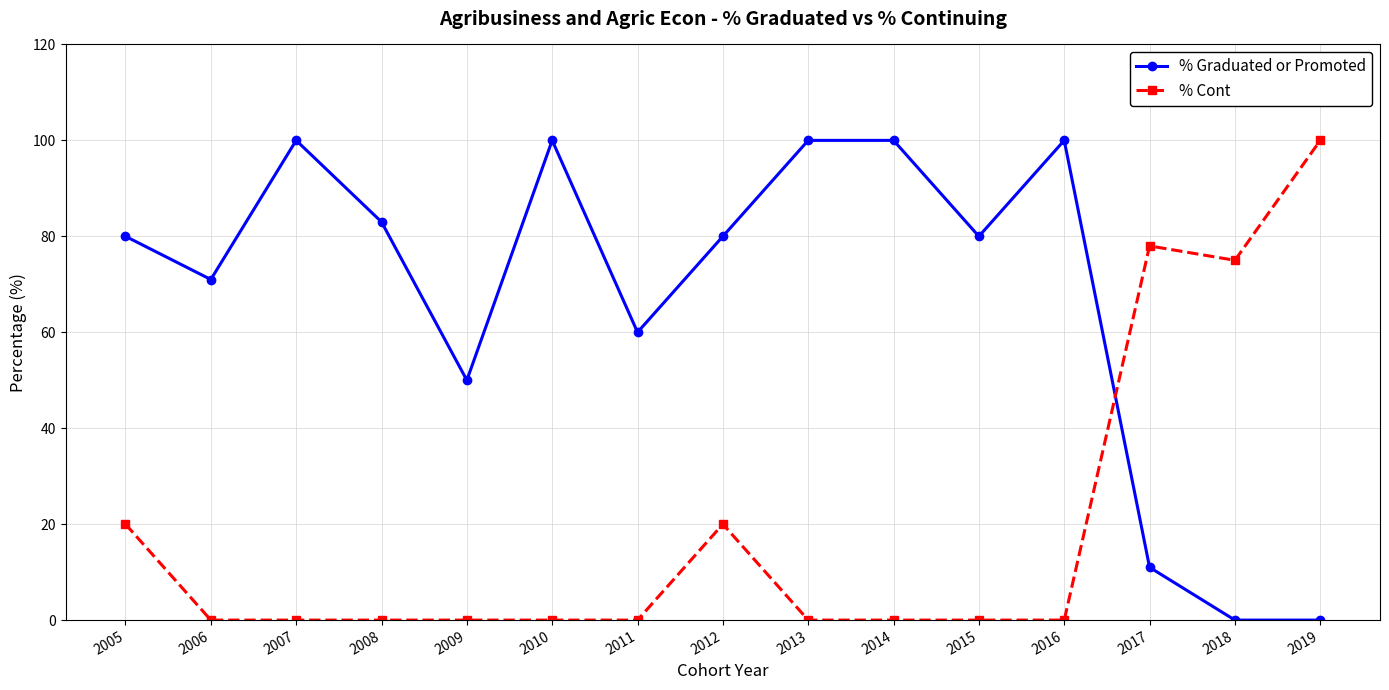

What is the difference between the highest and lowest values at 2006?

71